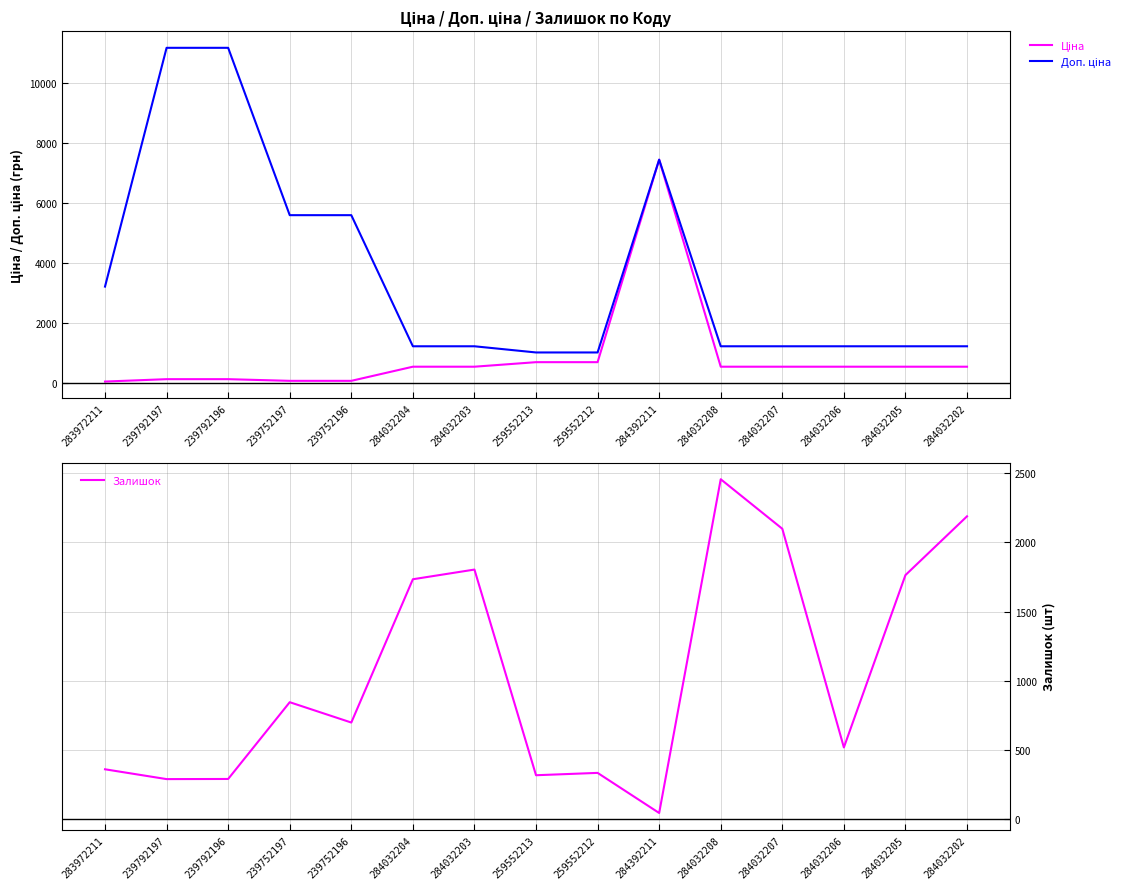

True or false: Ціна has more than 0 points higher than both neighbors.

True